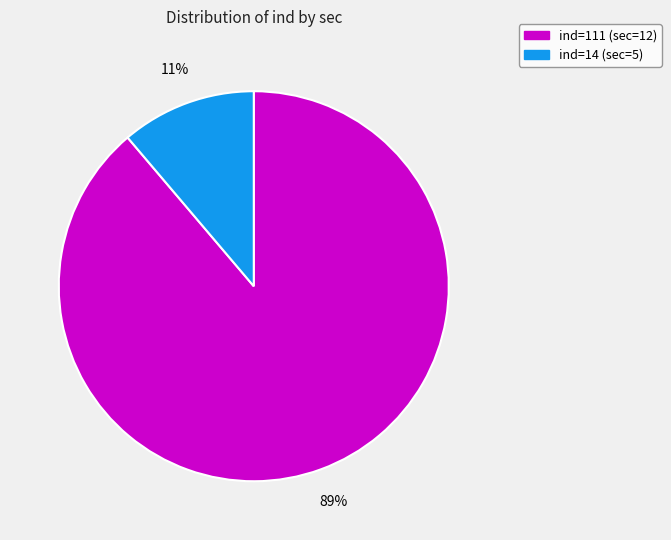

To the nearest percent, what is the difference between the largest and smallest slice percentages?

78%